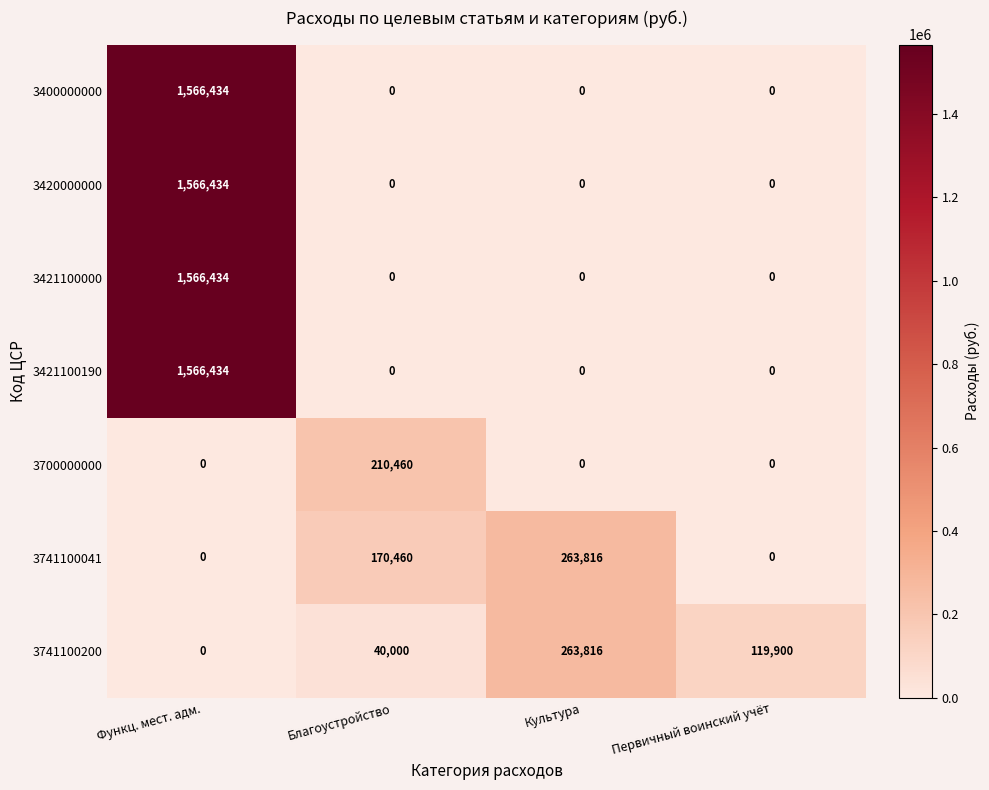

What is the average value of the 3741100200 series?

105929